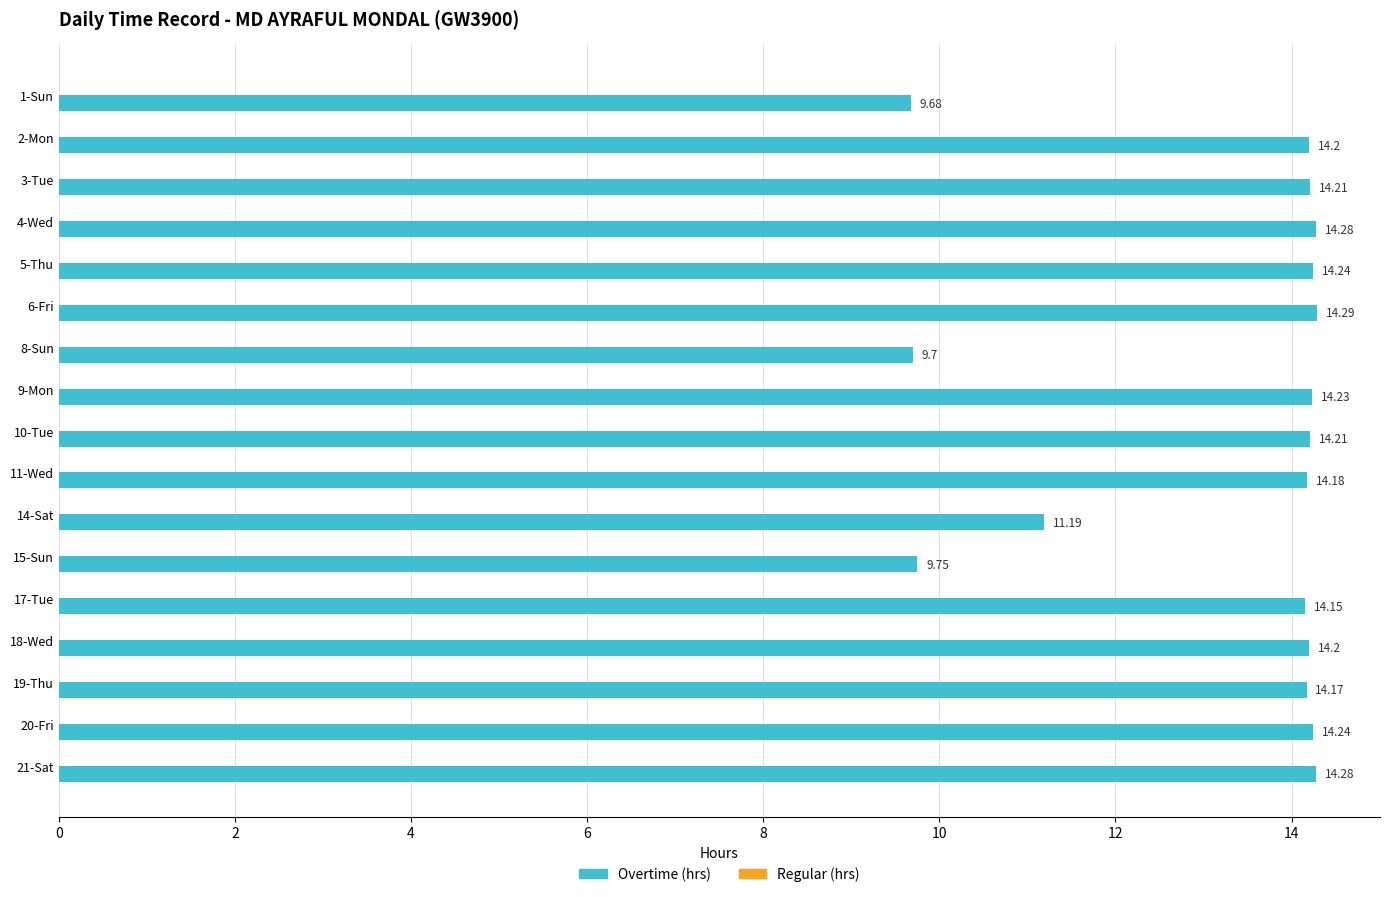

Are the bars horizontal?

Yes